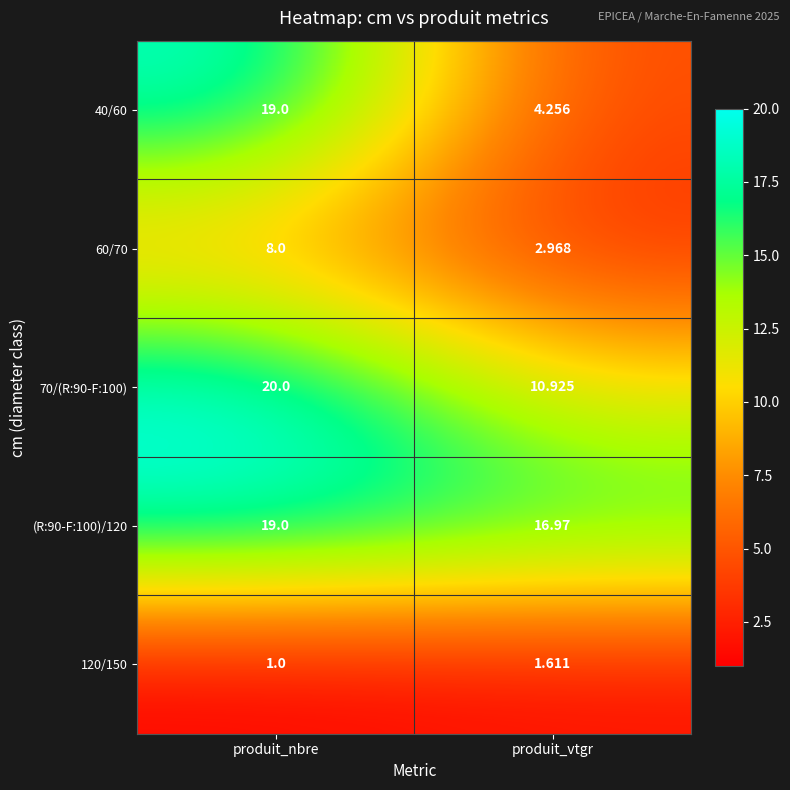

Which series changed the most between produit_nbre and produit_vtgr?

40/60